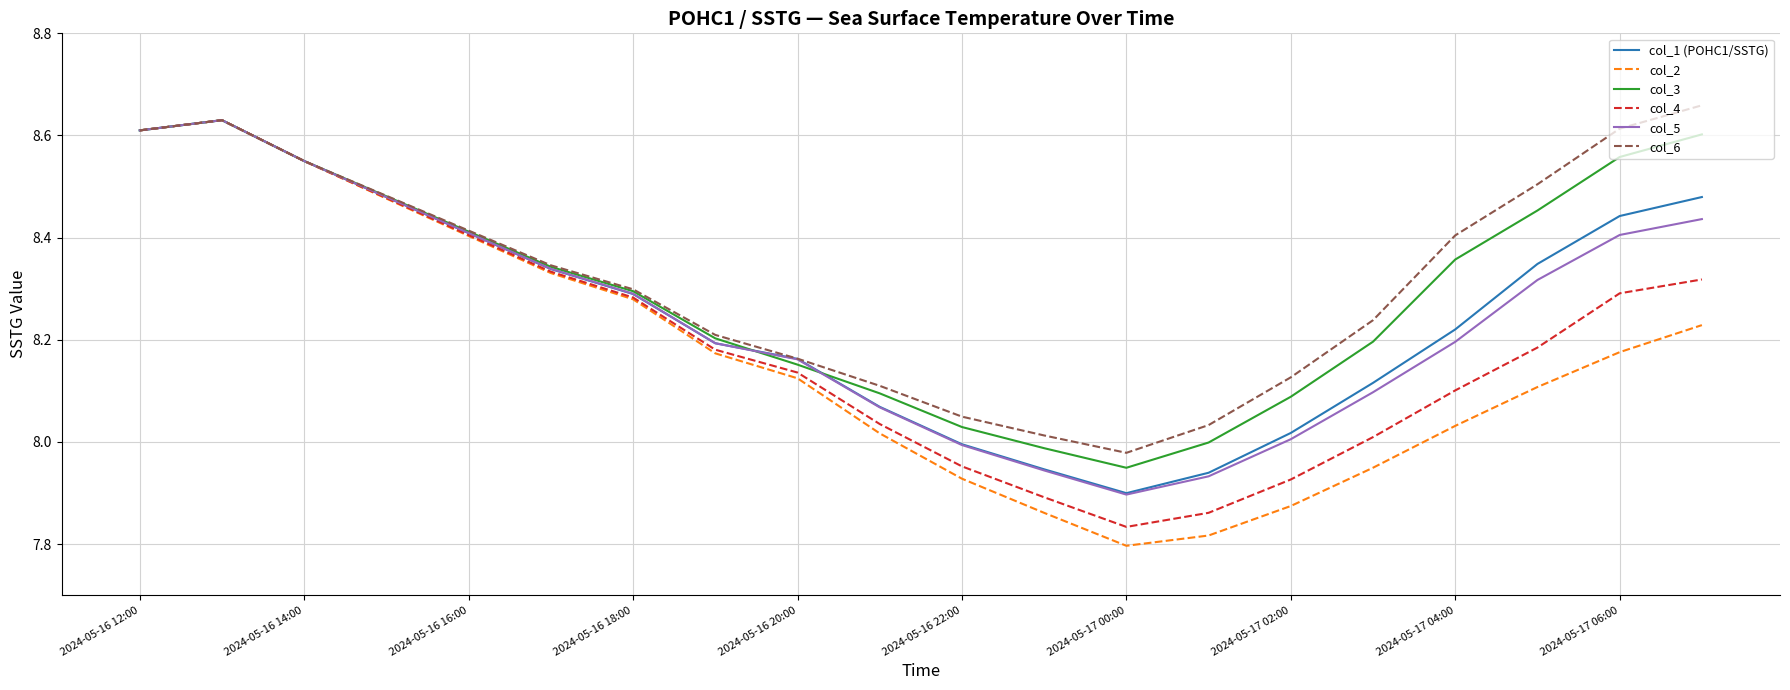

Which series has the largest range (max minus min)?

col_2